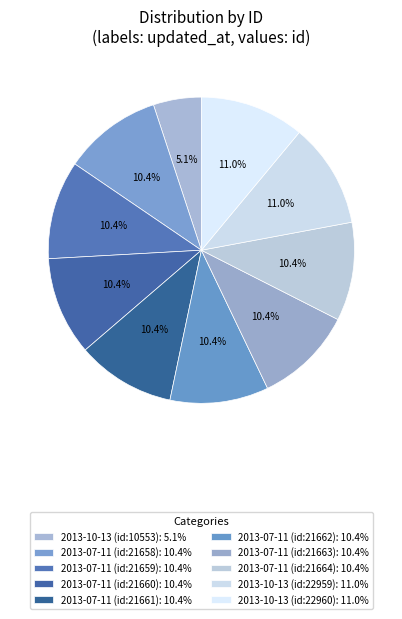

Count the number of slices in the pie.

10